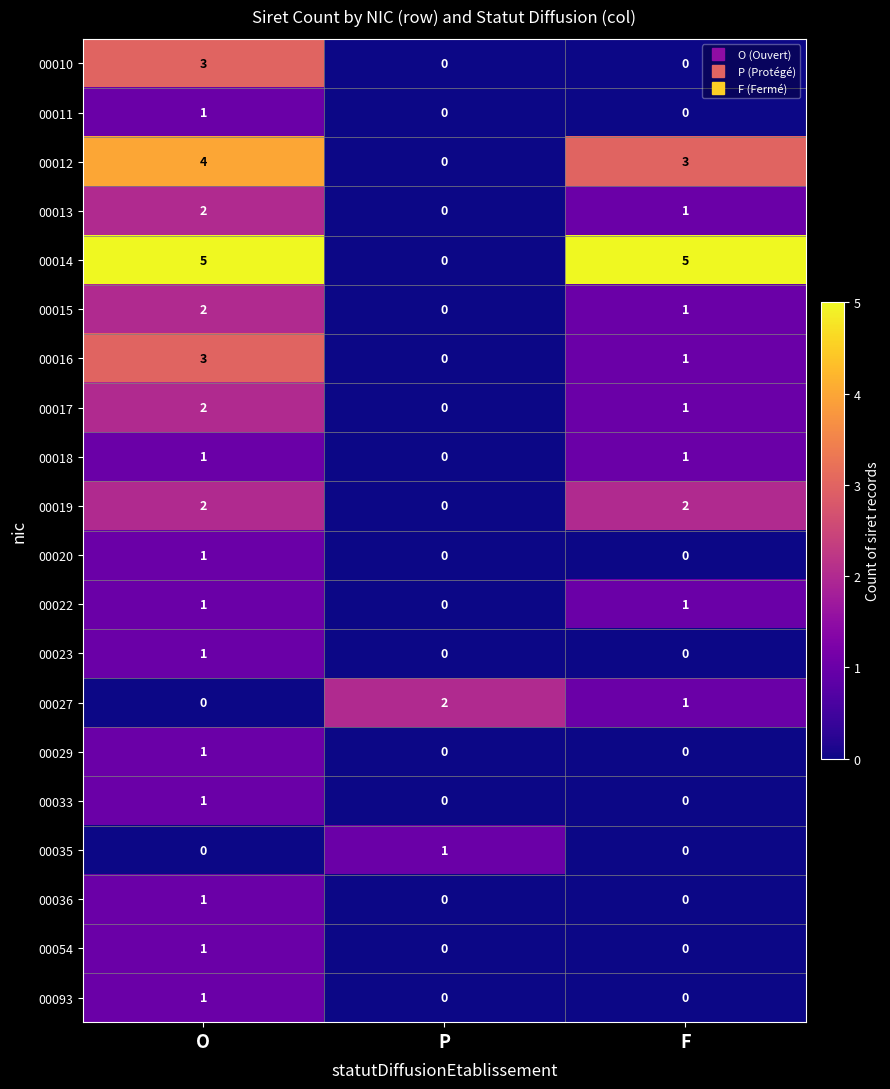

How many series are shown in this chart?

20